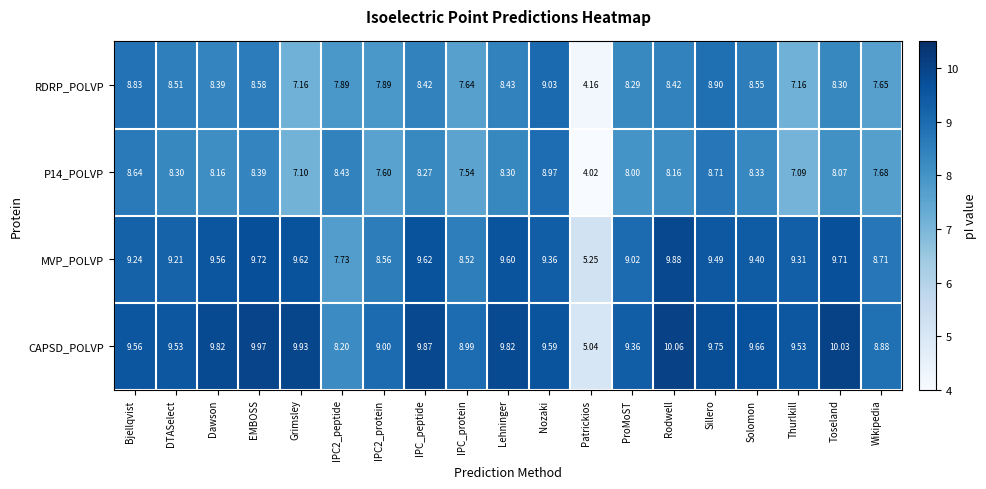

Which category has the highest value across all series?

Rodwell